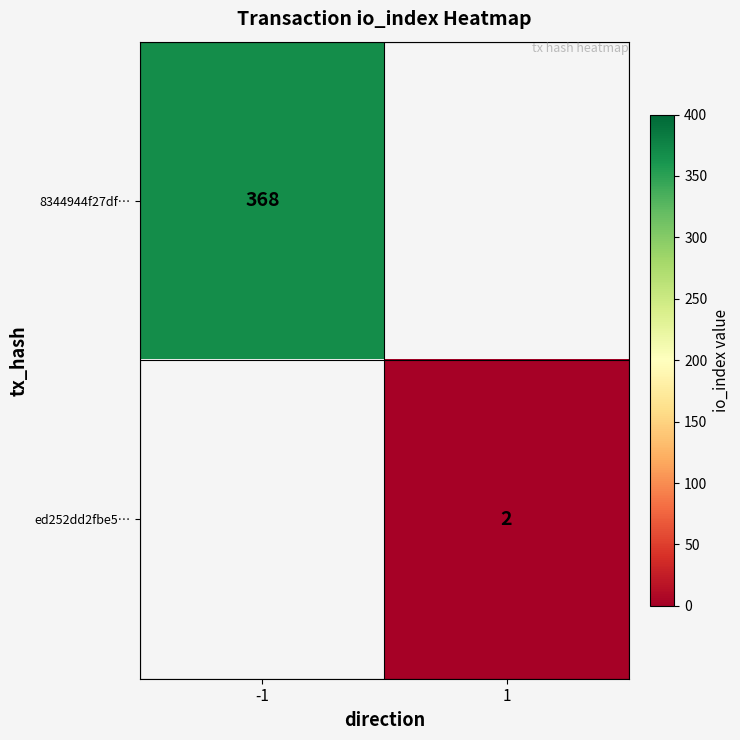

How many distinct data groups are displayed?

2